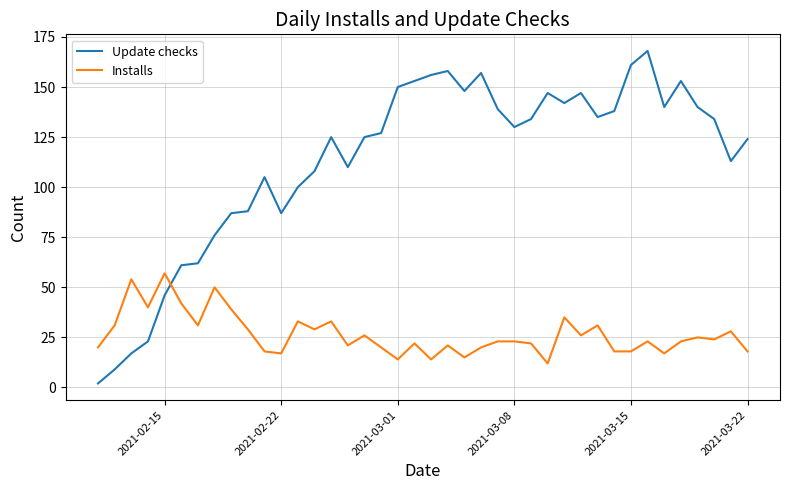

What is the difference between the maximum and minimum values in the Update checks series?

166